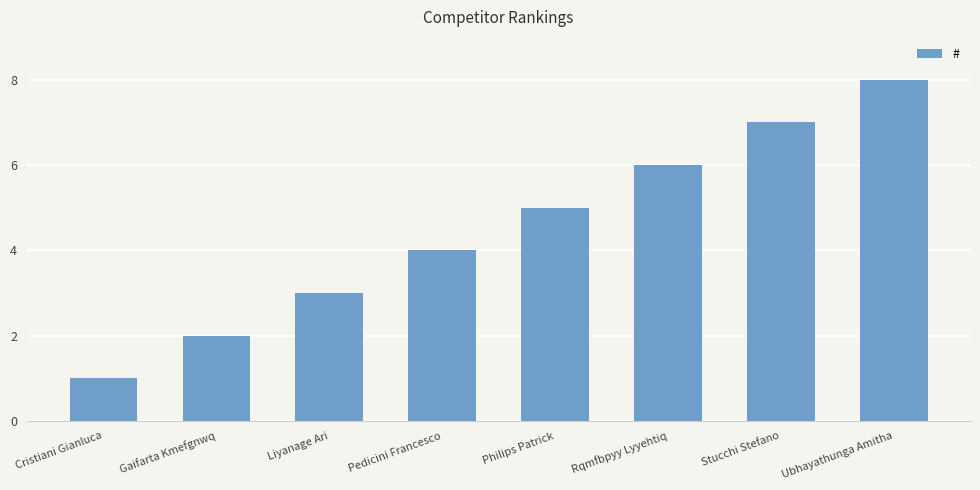

Rank the categories by value from lowest to highest.

Cristiani Gianluca, Gaifarta Kmefgnwq, Liyanage Ari, Pedicini Francesco, Philips Patrick, Rqmfbpyy Lyyehtiq, Stucchi Stefano, Ubhayathunga Amitha